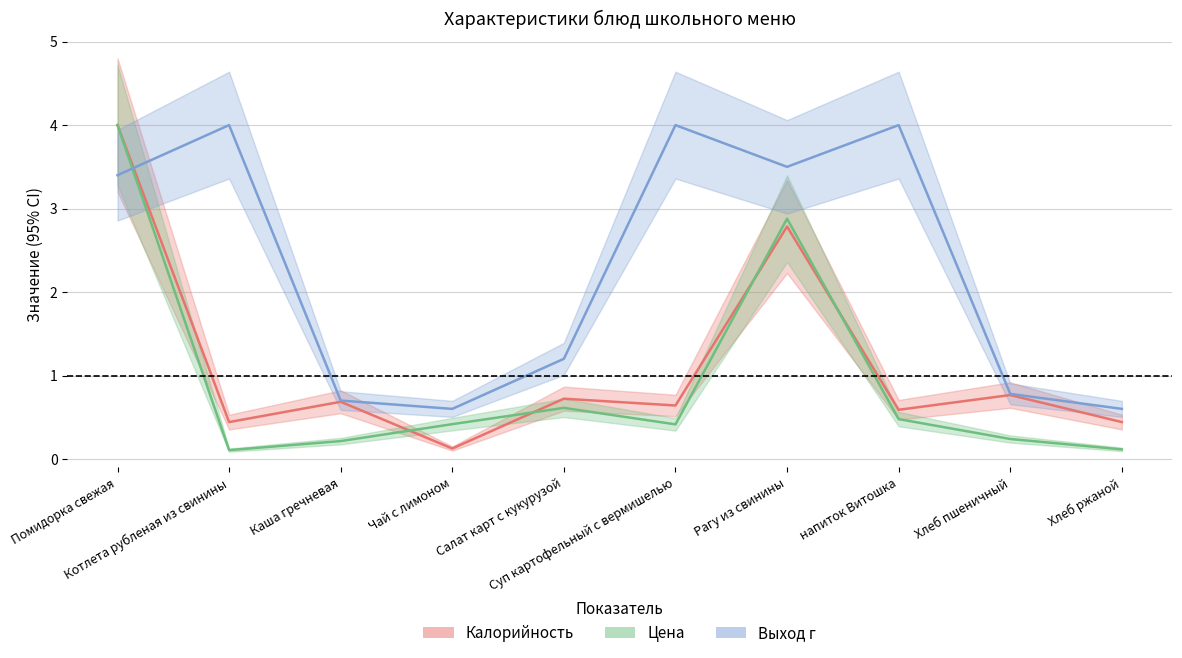

What are all the series names shown in the legend?

Калорийность, Цена, Выход г